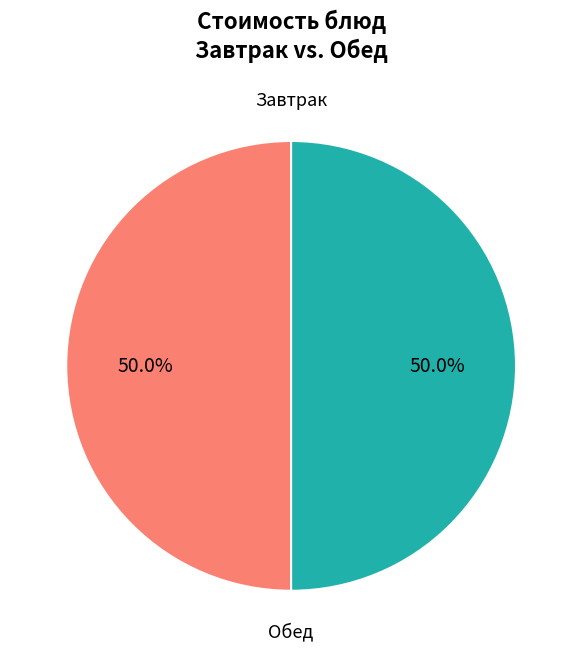

How many segments does this pie chart have?

2